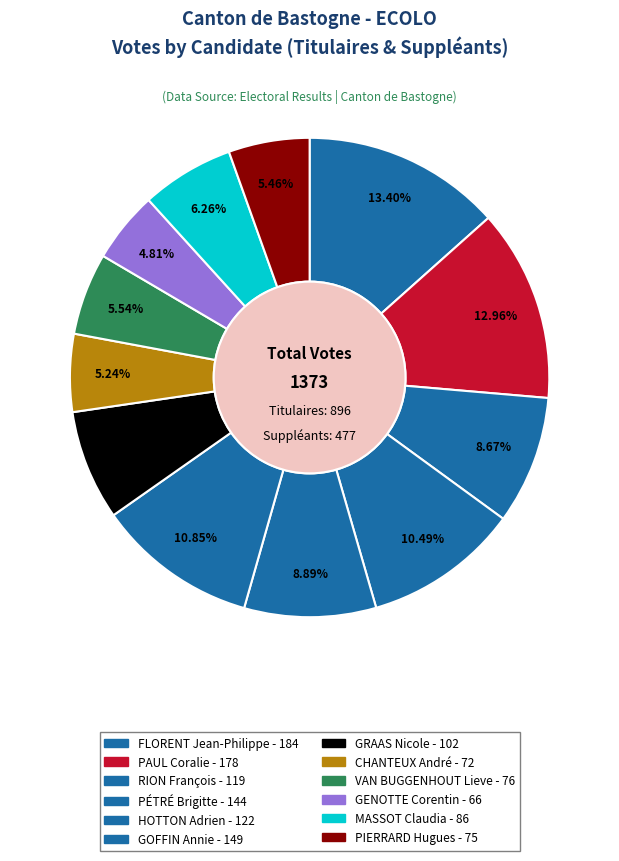

Count the number of slices in the pie.

12